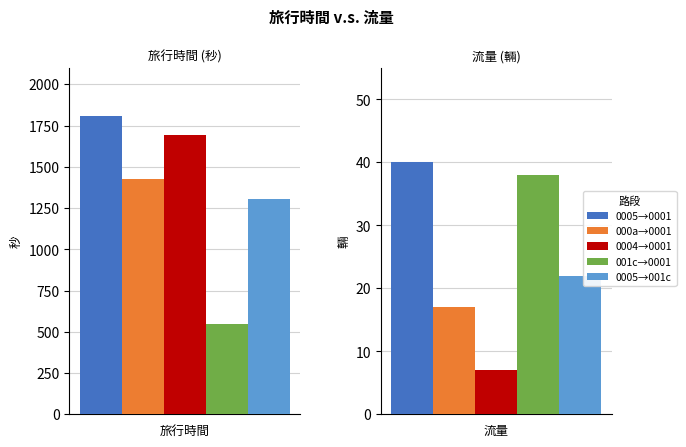

Reading left to right, what are all the values shown in this chart?

0005→0001: 旅行時間=1809	流量=40
000a→0001: 旅行時間=1428	流量=17
0004→0001: 旅行時間=1690	流量=7
001c→0001: 旅行時間=550	流量=38
0005→001c: 旅行時間=1307	流量=22